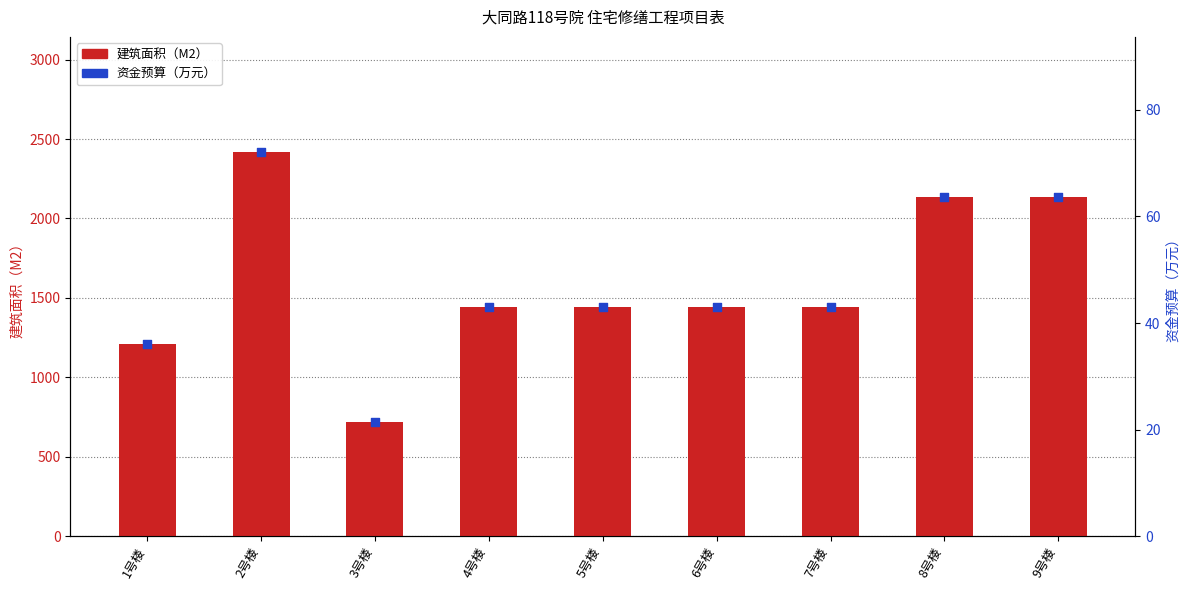

Which series has the widest spread of Y values?

建筑面积（M2）